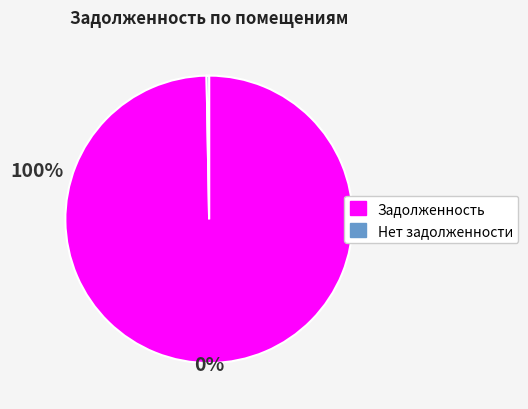

Does any single category account for the majority?

Yes